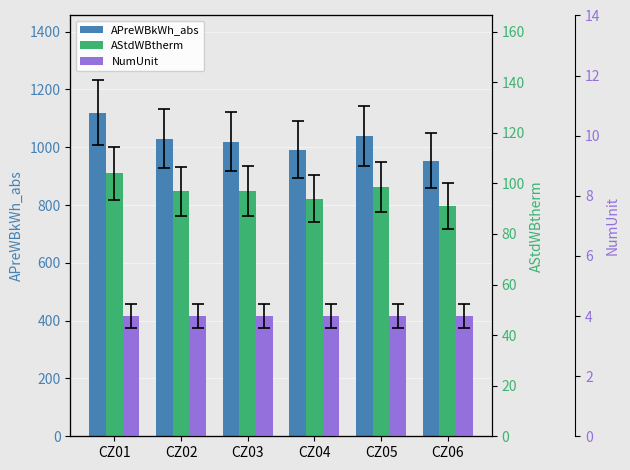

What is the difference between the maximum and minimum values in the AStdWBtherm series?

12.8